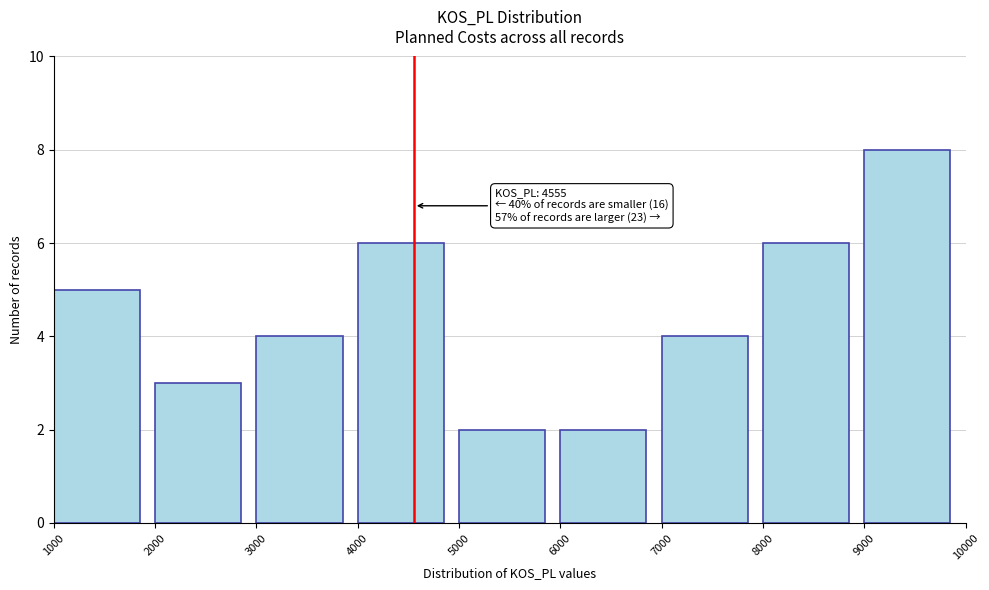

Which range on the x-axis has the tallest bar?

9000 to 10000